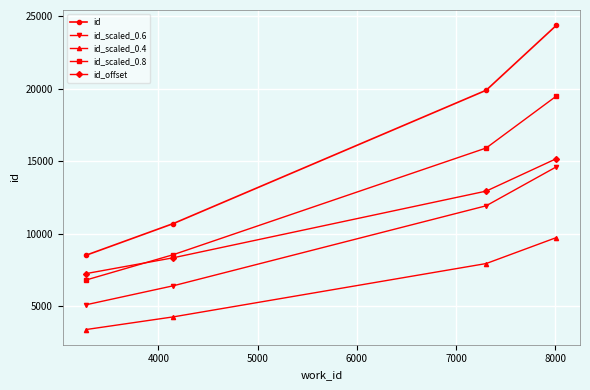

What is the highest value of the id_offset series?

15187.0